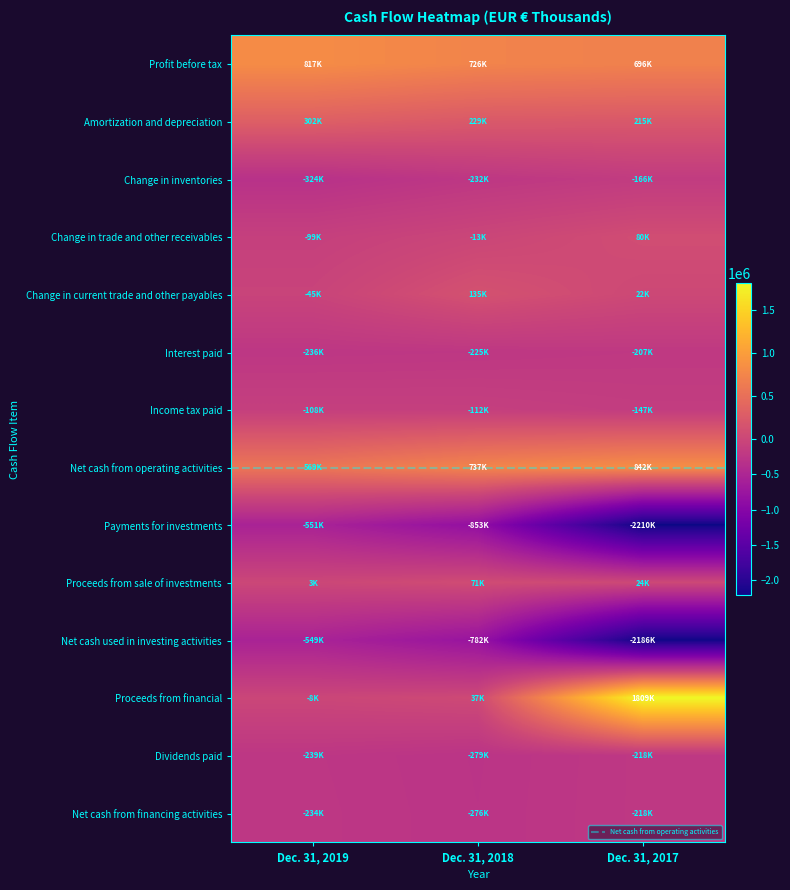

How many values in the Payments for investments series exceed -852536?

1